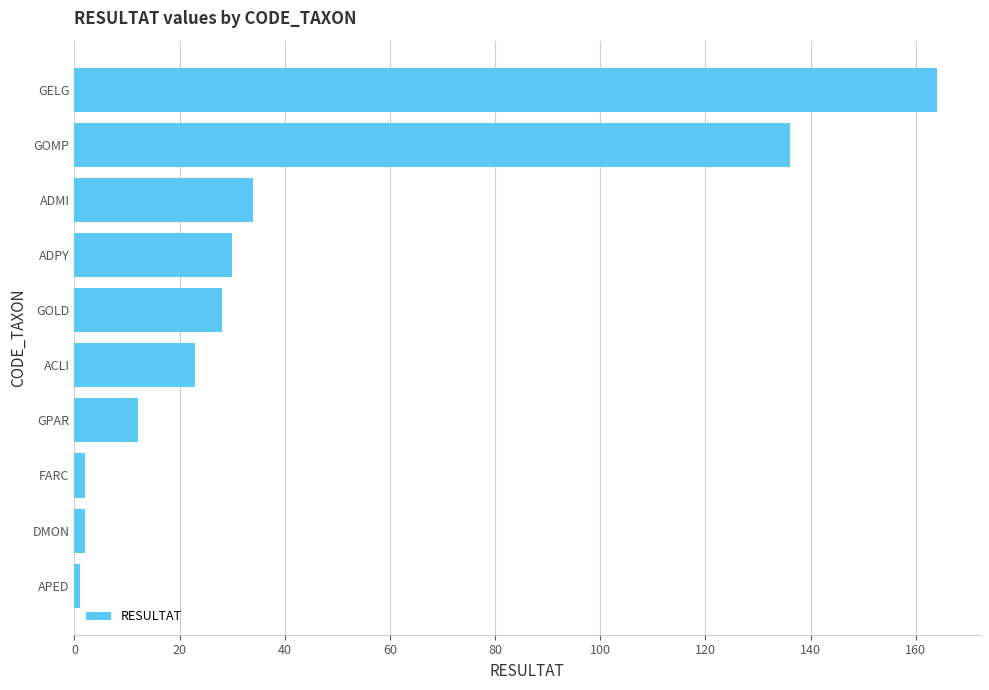

True or false: the data shows 23 at ACLI.

True